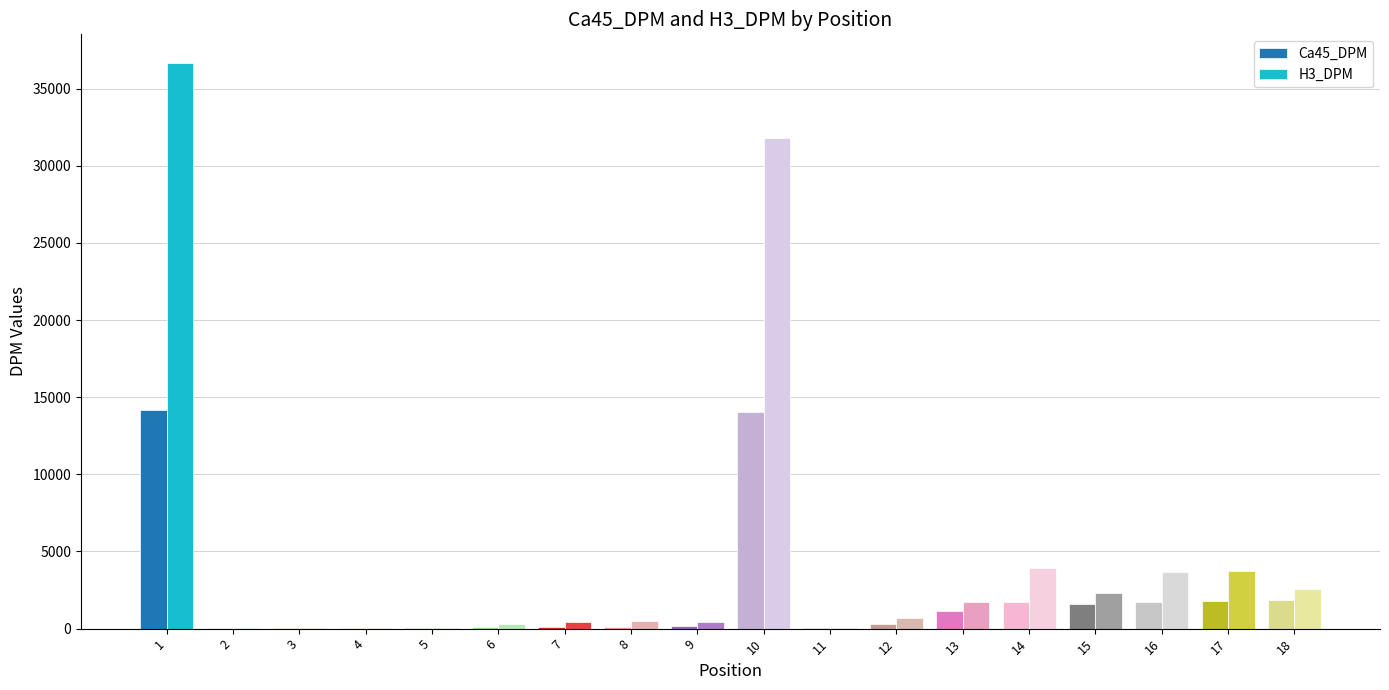

Where does the Ca45_DPM series first go above 299?

1